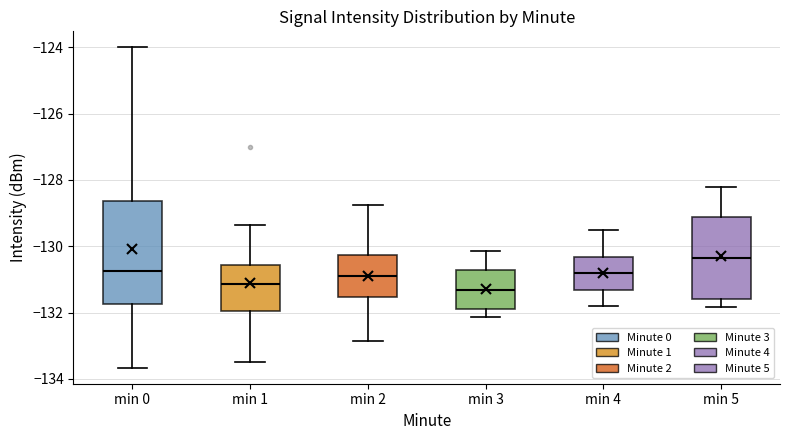

Reading left to right, transcribe this box plot: for each box, give where its median line is, the range the box spans, and where its two whiskers end, as read against the y-axis. The values are not printed on the chart, so give them approximately, as read against the axis.

min 0: median -130.8, box -131.8 to -128.6, whiskers -133.6 to -124.0
min 1: median -131.2, box -132.0 to -130.6, whiskers -133.4 to -129.4
min 2: median -130.8, box -131.6 to -130.2, whiskers -132.8 to -128.8
min 3: median -131.4, box -132.0 to -130.8, whiskers -132.2 to -130.2
min 4: median -130.8, box -131.4 to -130.4, whiskers -131.8 to -129.6
min 5: median -130.4, box -131.6 to -129.2, whiskers -131.8 to -128.2